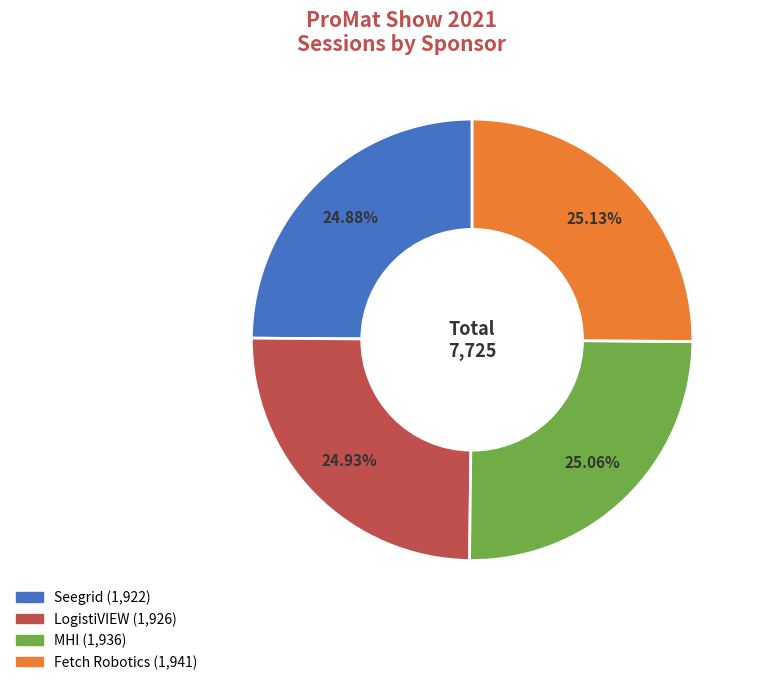

How many segments does this pie chart have?

4